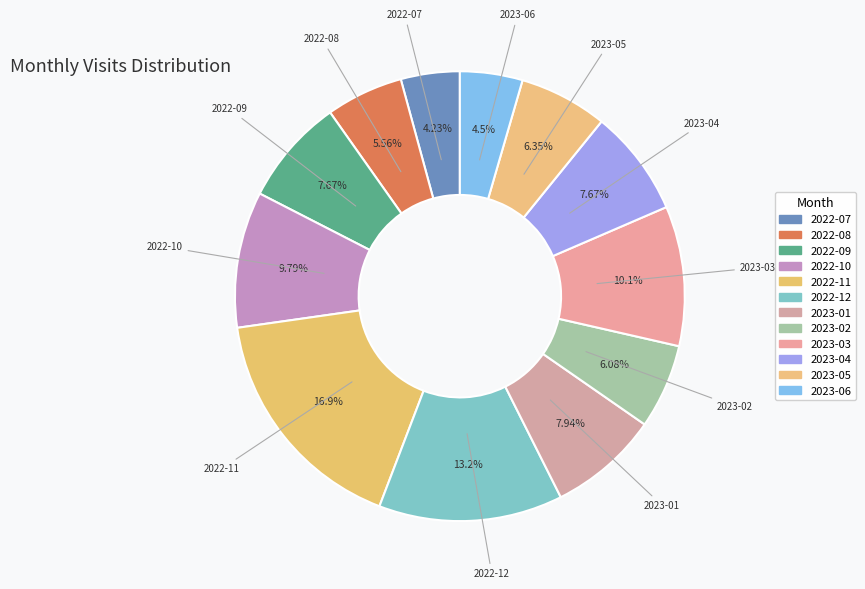

True or false: 2023-03 accounts for 18% of the total.

False